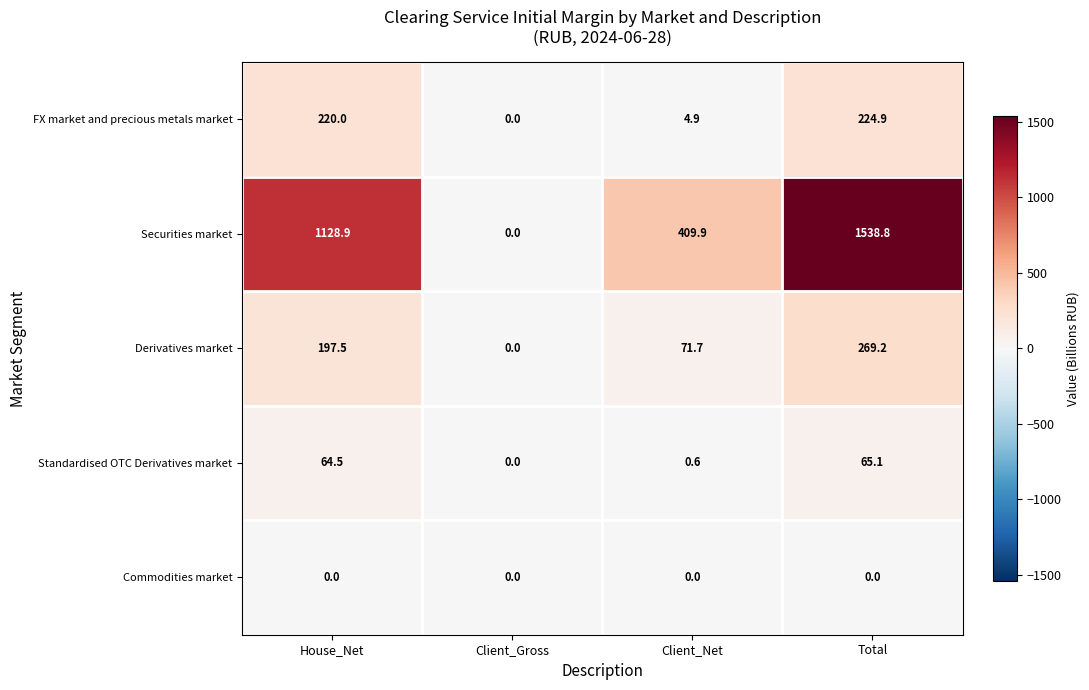

What is the total value across all series at Client_Net?

487.1